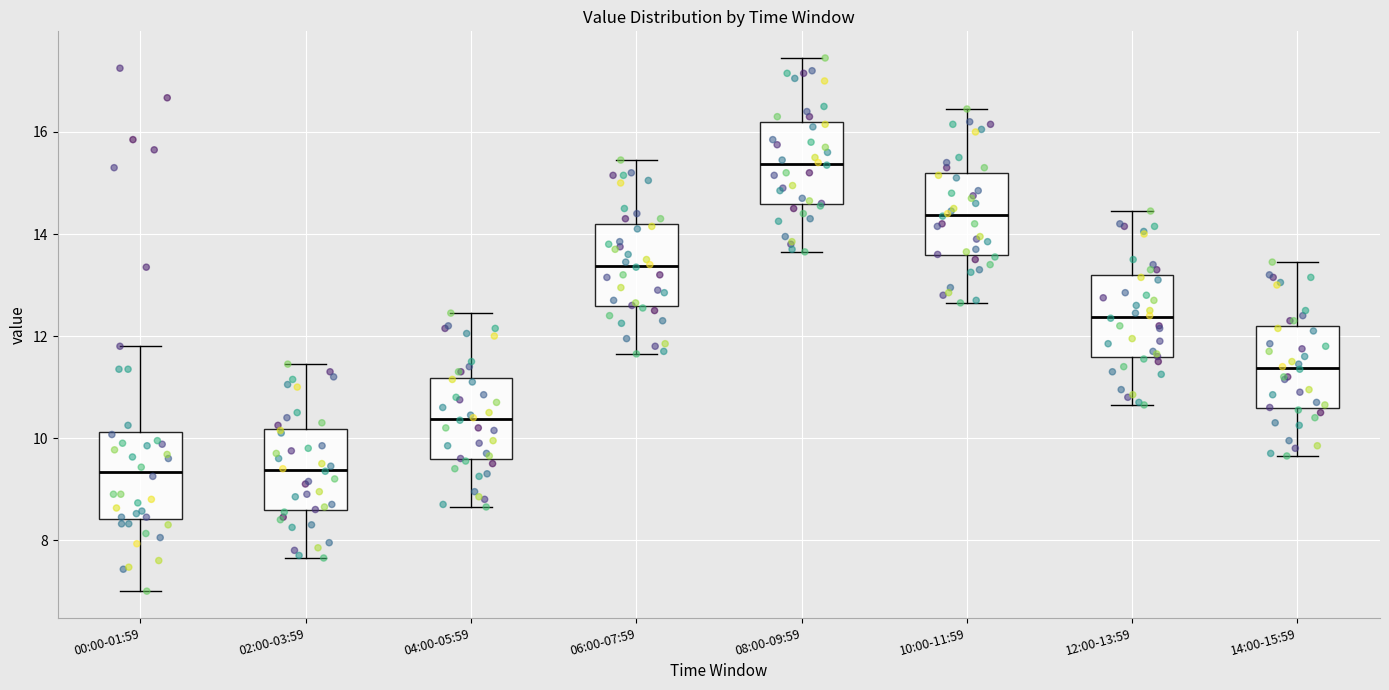

Where does the lower whisker of the box for 10:00-11:59 end on the y-axis? The values are not printed on the chart, so give them approximately, as read against the axis.

12.6